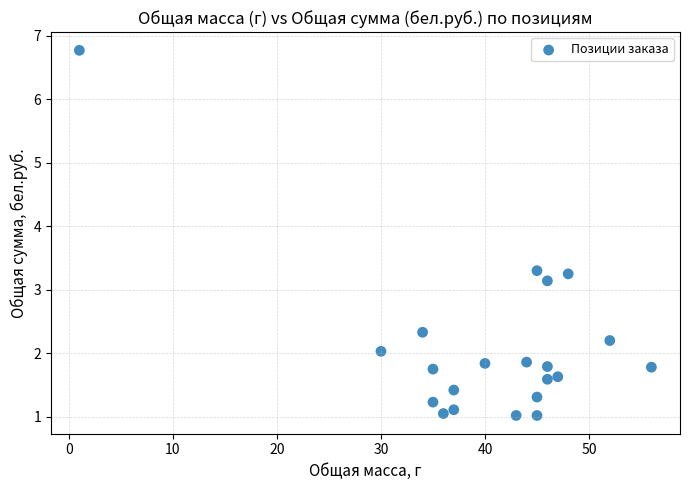

What Y value in the scatter plot is closest to 3?

3.1